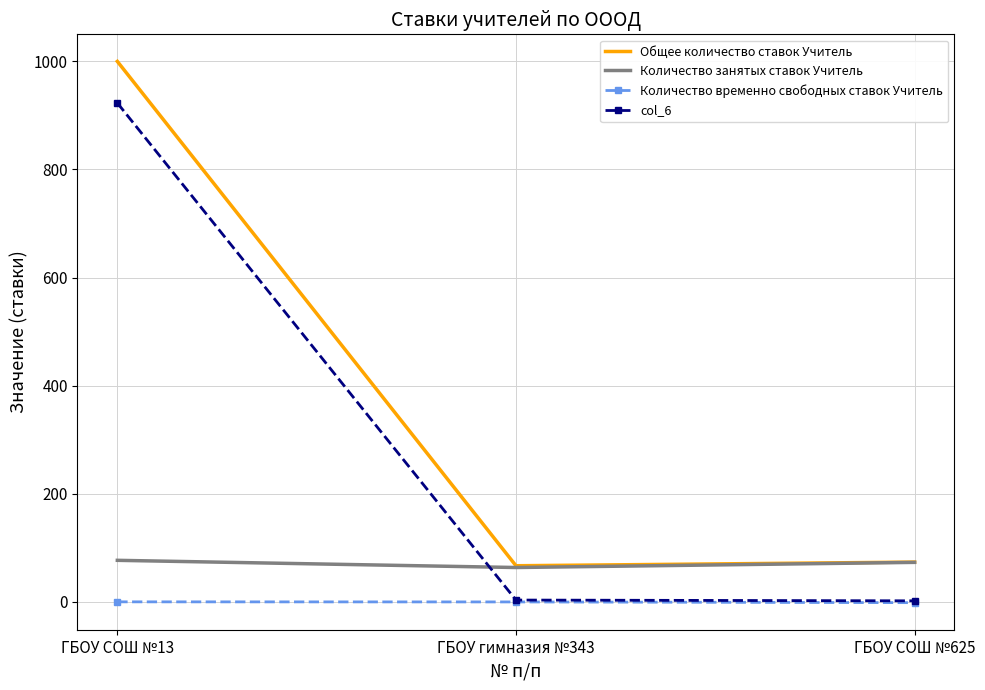

What is the minimum value for Количество занятых ставок Учитель?

63.6